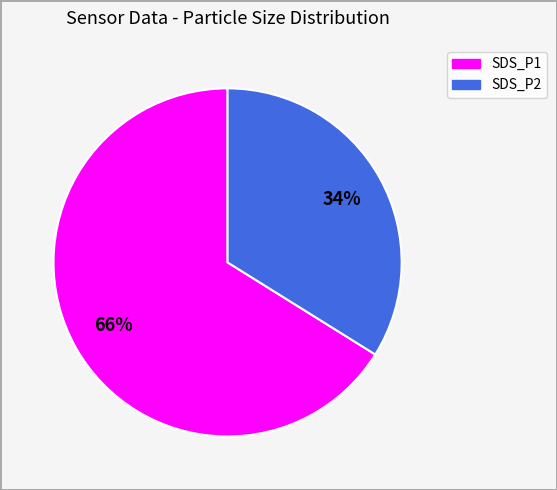

What is the largest slice in the pie chart?

SDS_P1